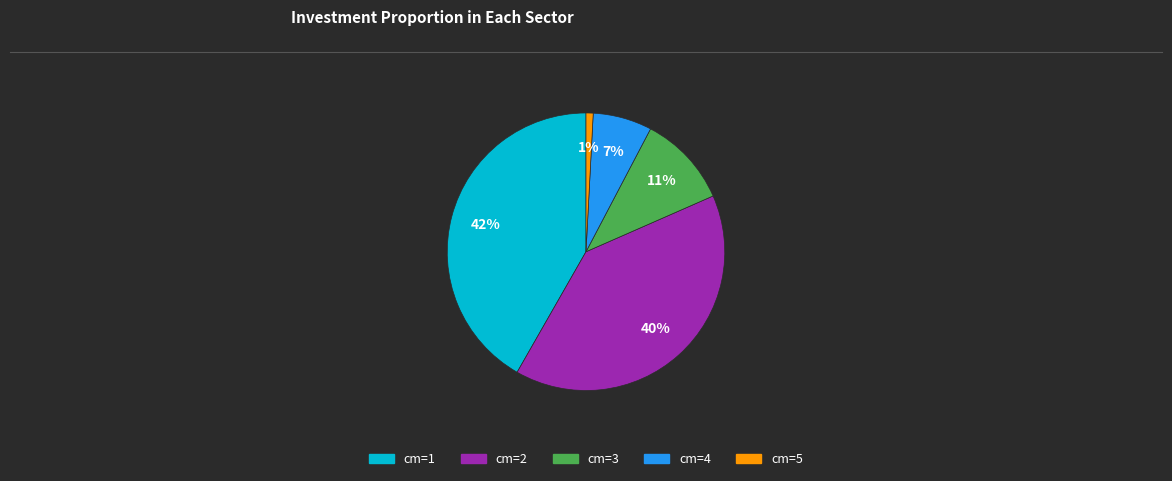

To the nearest percent, what is the average slice percentage?

20%